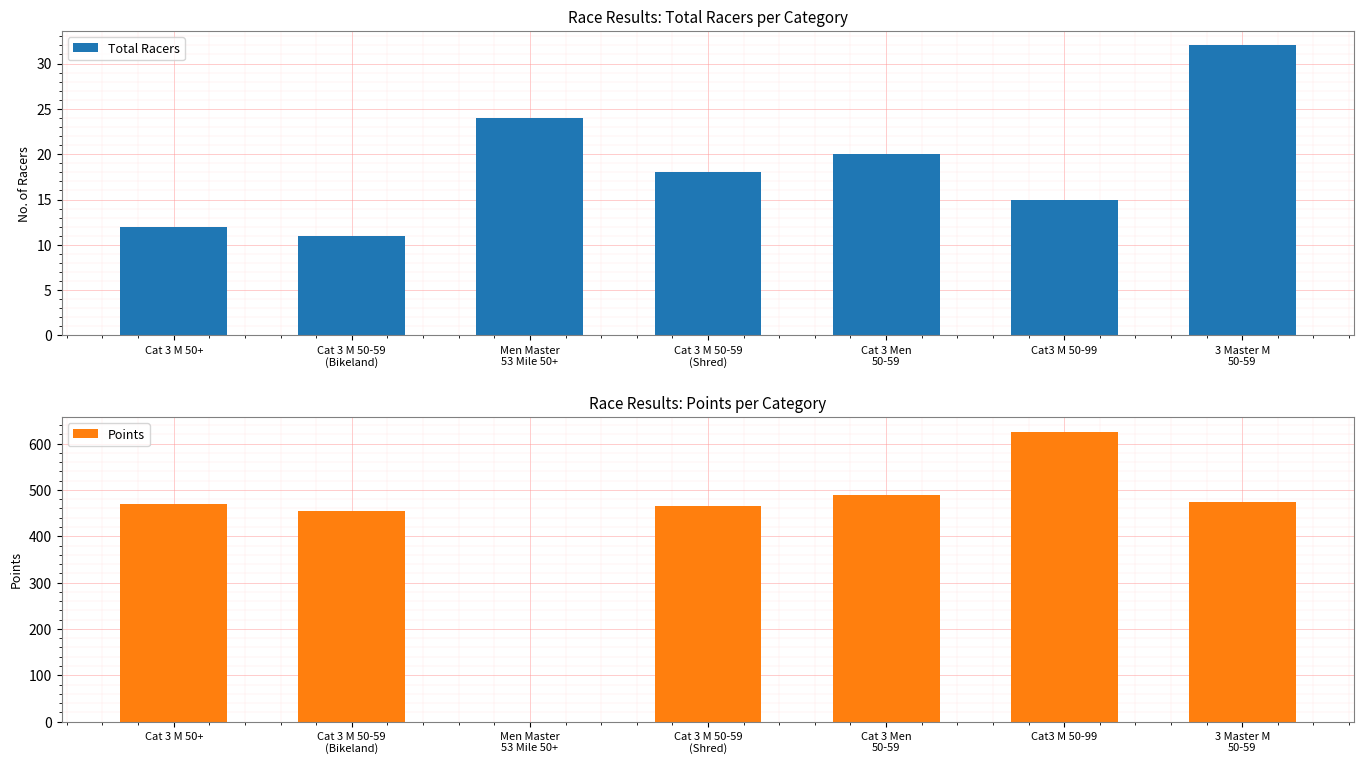

Rank the series by their maximum value, from lowest to highest.

Total Racers, Points